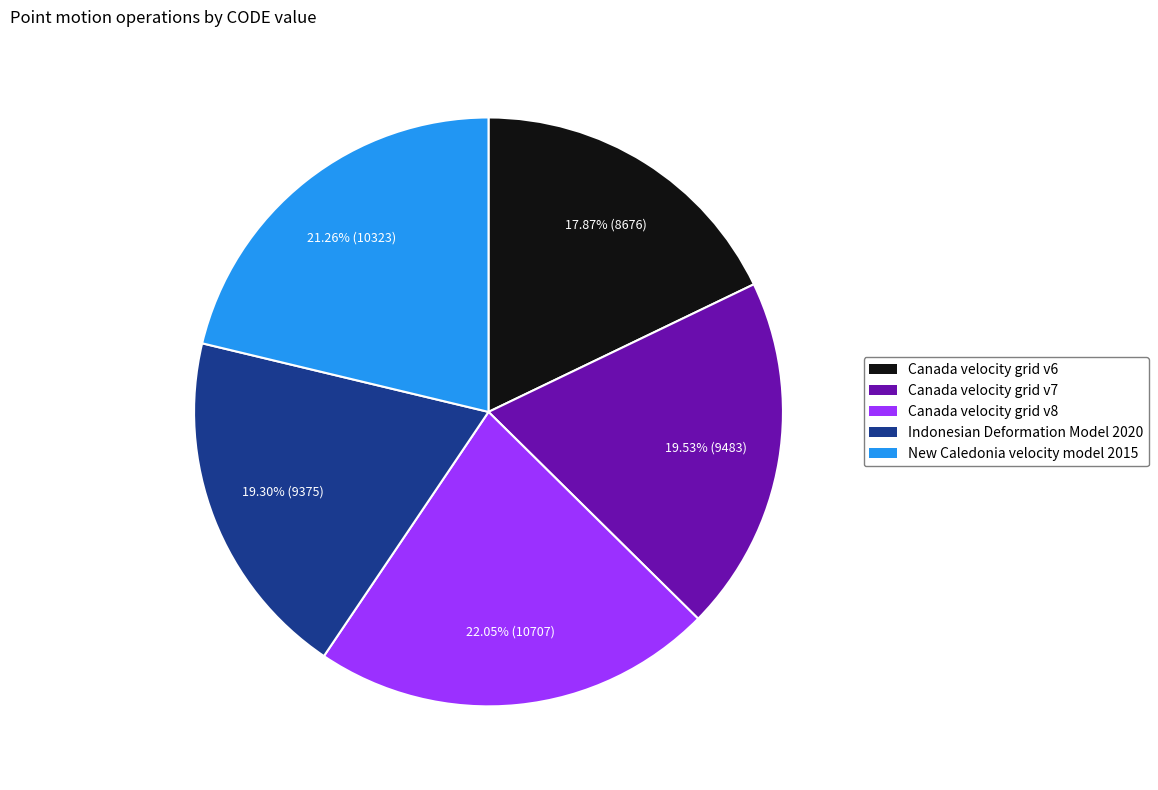

The Canada velocity grid v6 slice represents 25% of the pie. True or false?

False